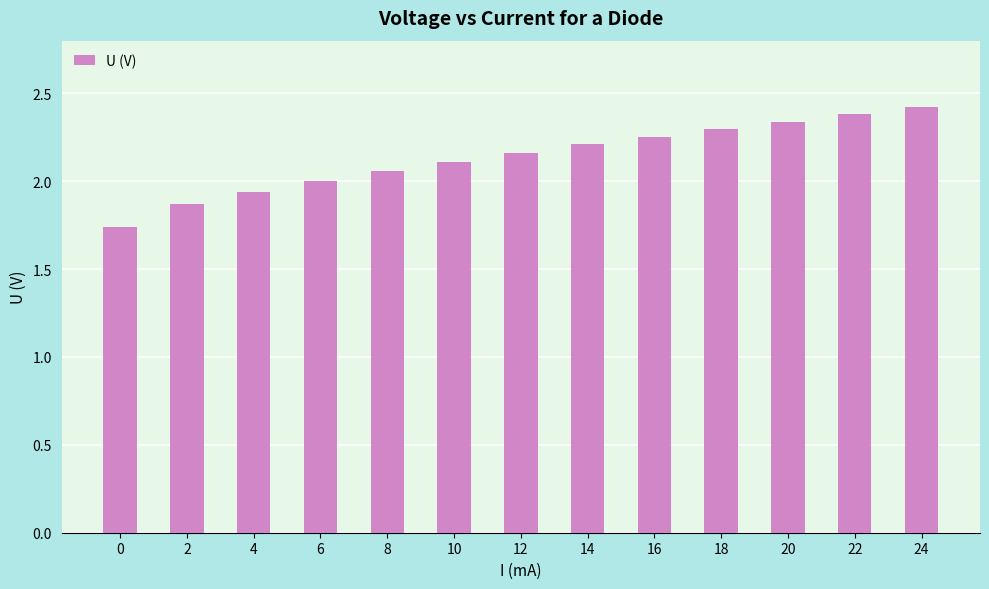

Rank the categories by value from highest to lowest.

24, 22, 20, 18, 16, 14, 12, 10, 8, 6, 4, 2, 0